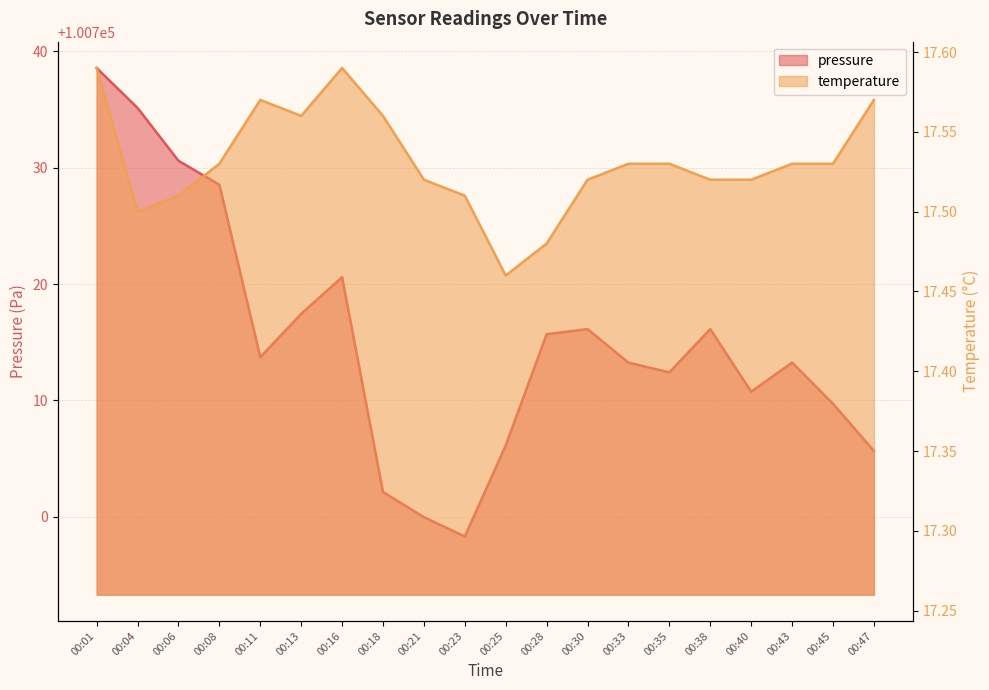

What is the value of the pressure point at the 2nd from the left?

100735.1